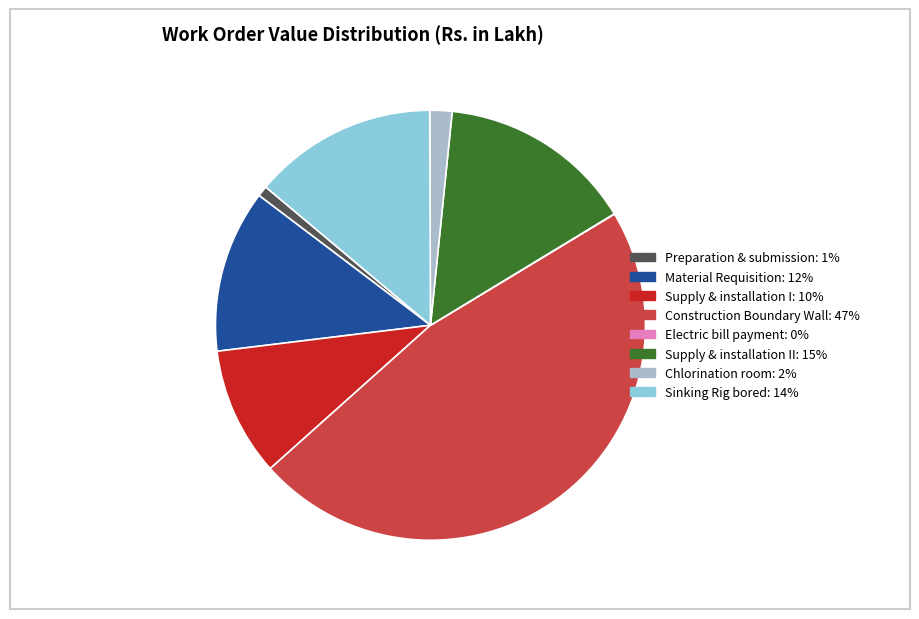

Which category has the biggest portion of the pie?

Construction Boundary Wall: 47%